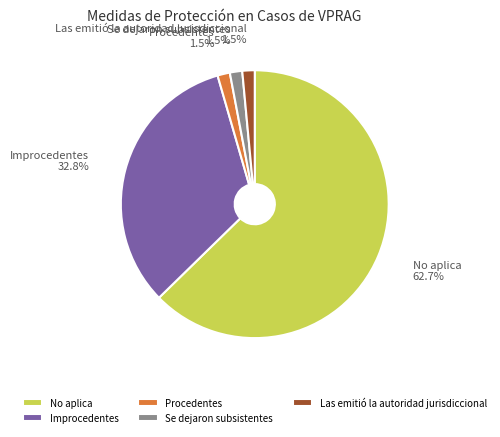

How much of the chart is everything except Improcedentes?

67.2%